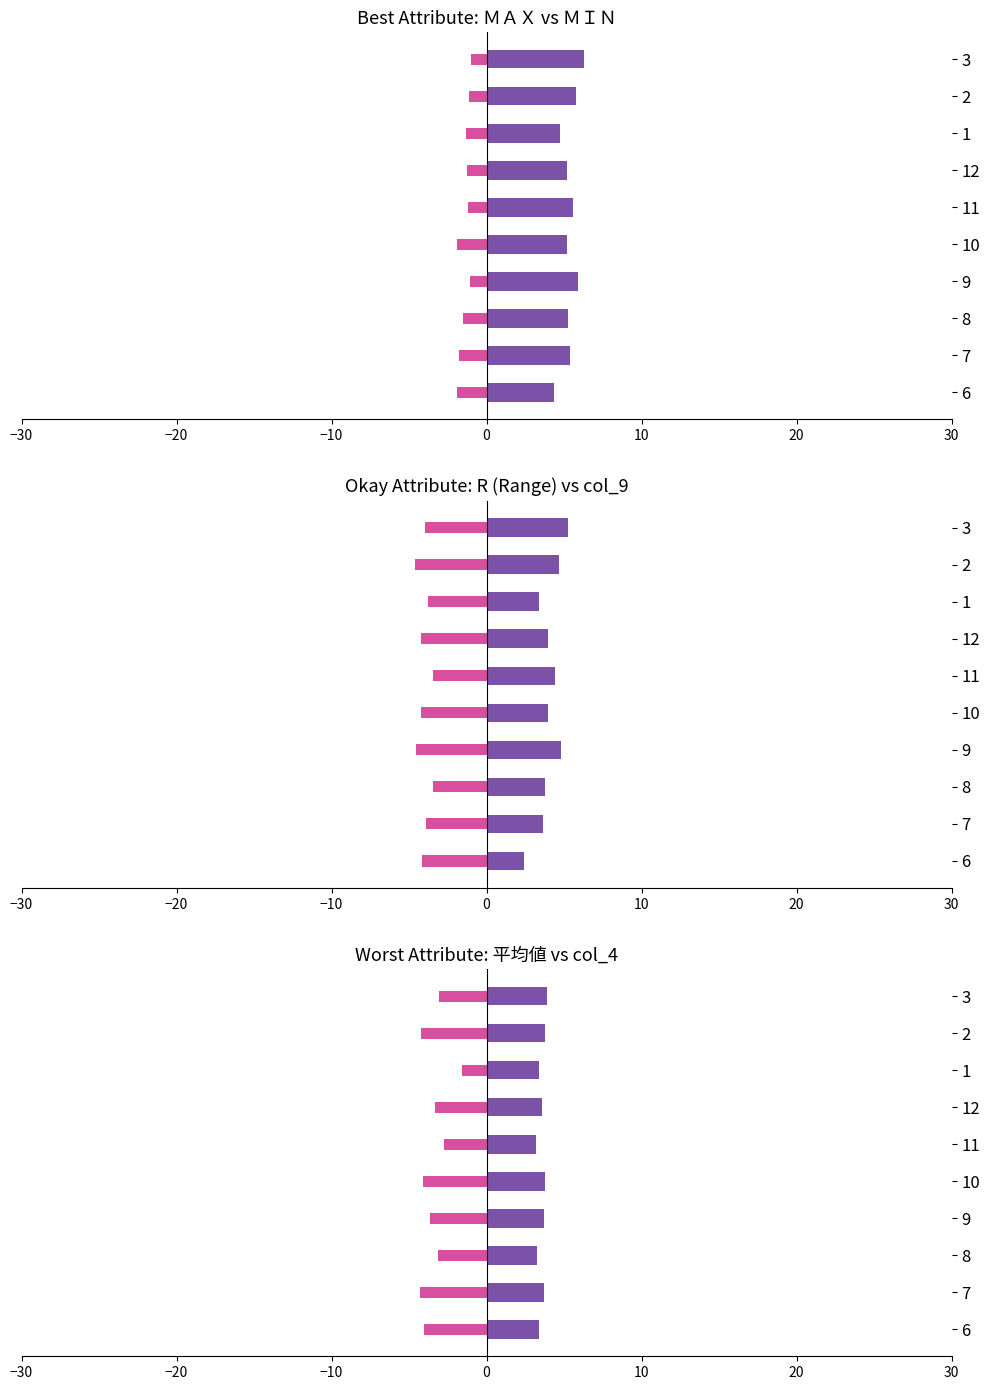

What is the label of the 1st bar from the left?

6